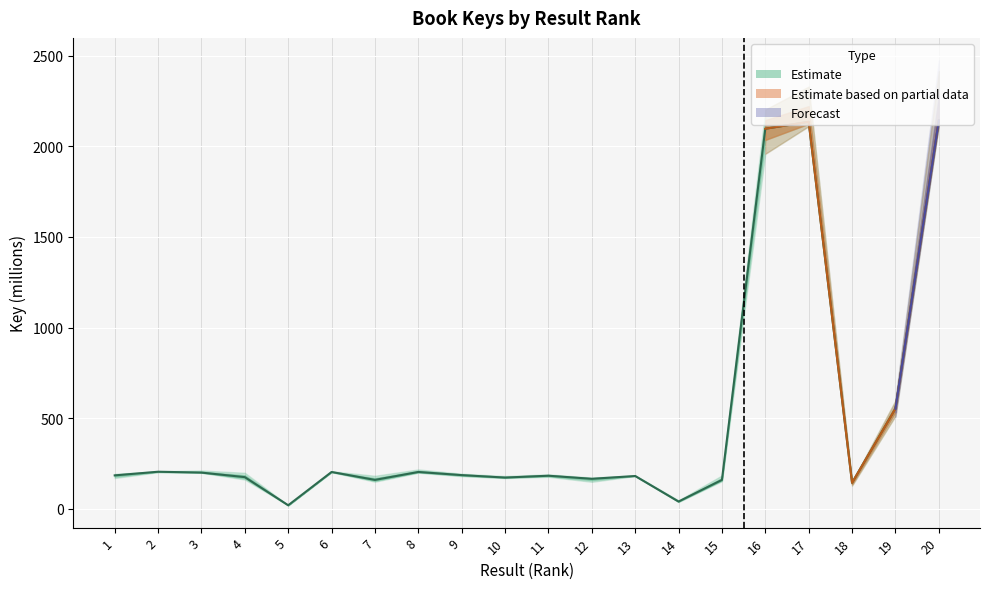

Which label corresponds to the smallest value in the chart?

5